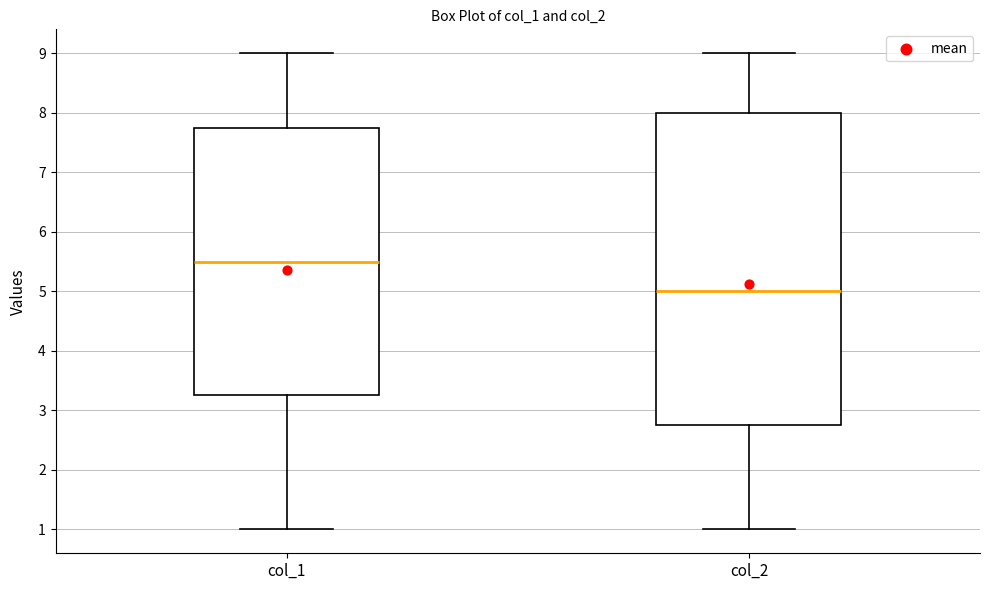

Comparing the boxes themselves (not the whiskers), which one is the tallest?

col_2